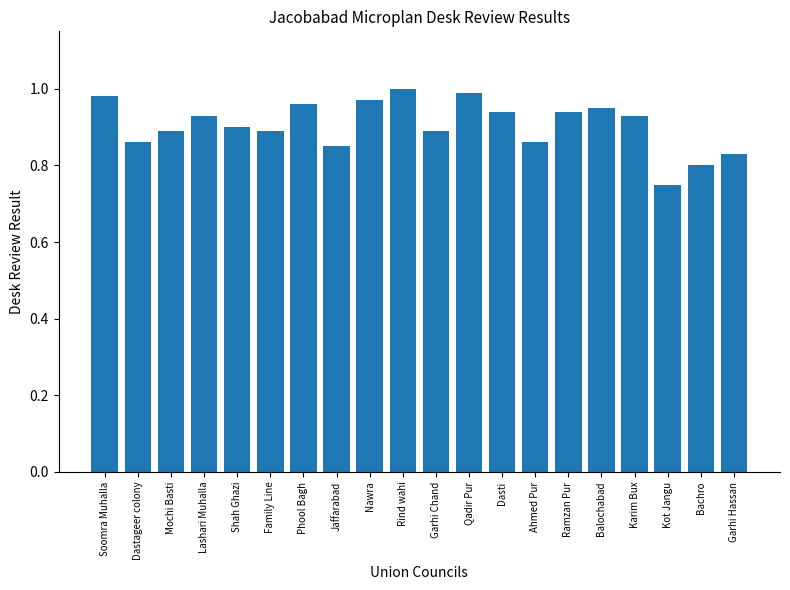

At which label is the value closest to 0?

Kot Jangu